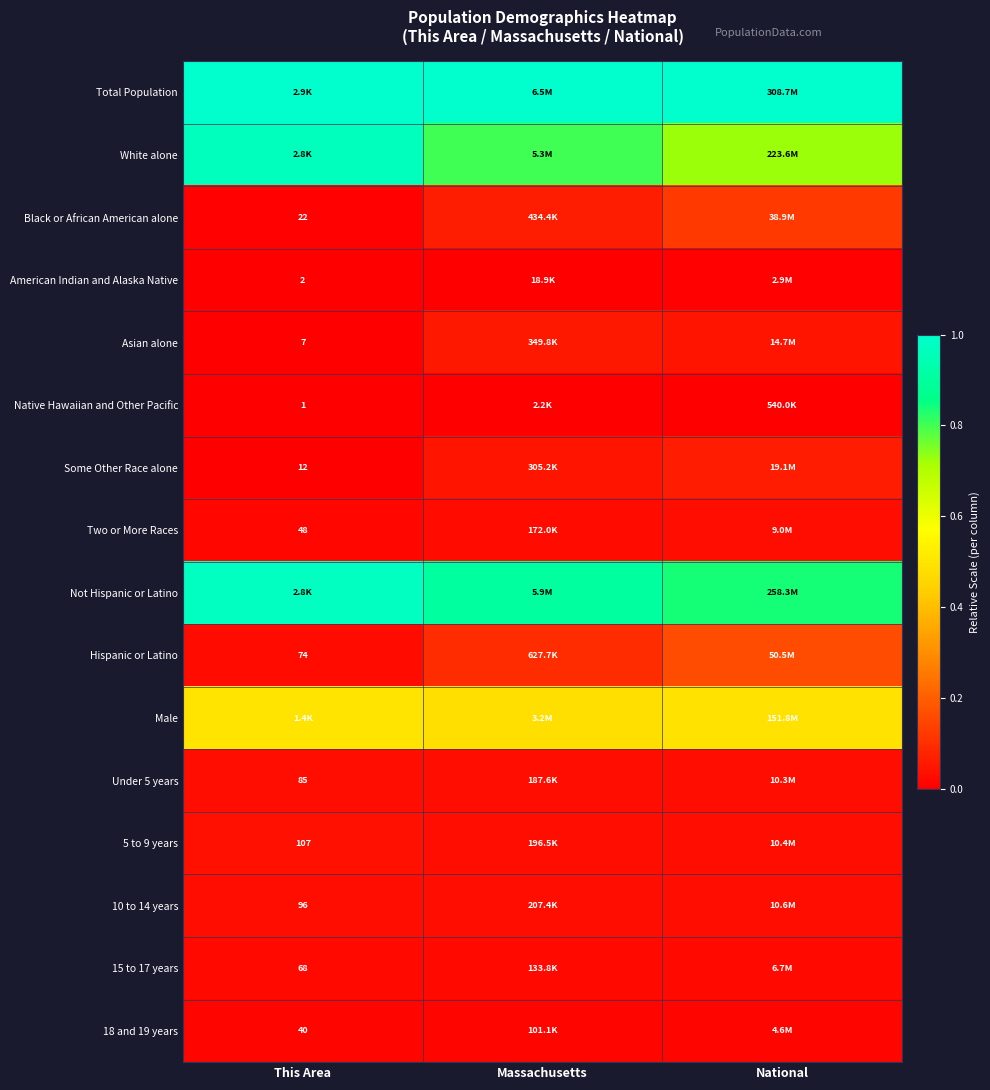

The value of White alone at Massachusetts is 0.8. True or false?

True